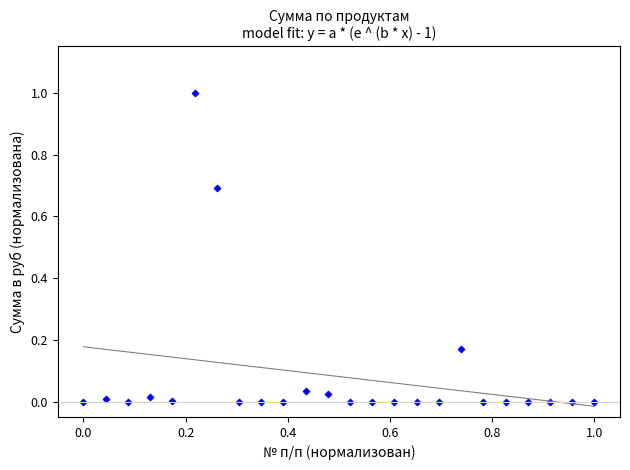

What is the range of X values (max minus min)?

1.0